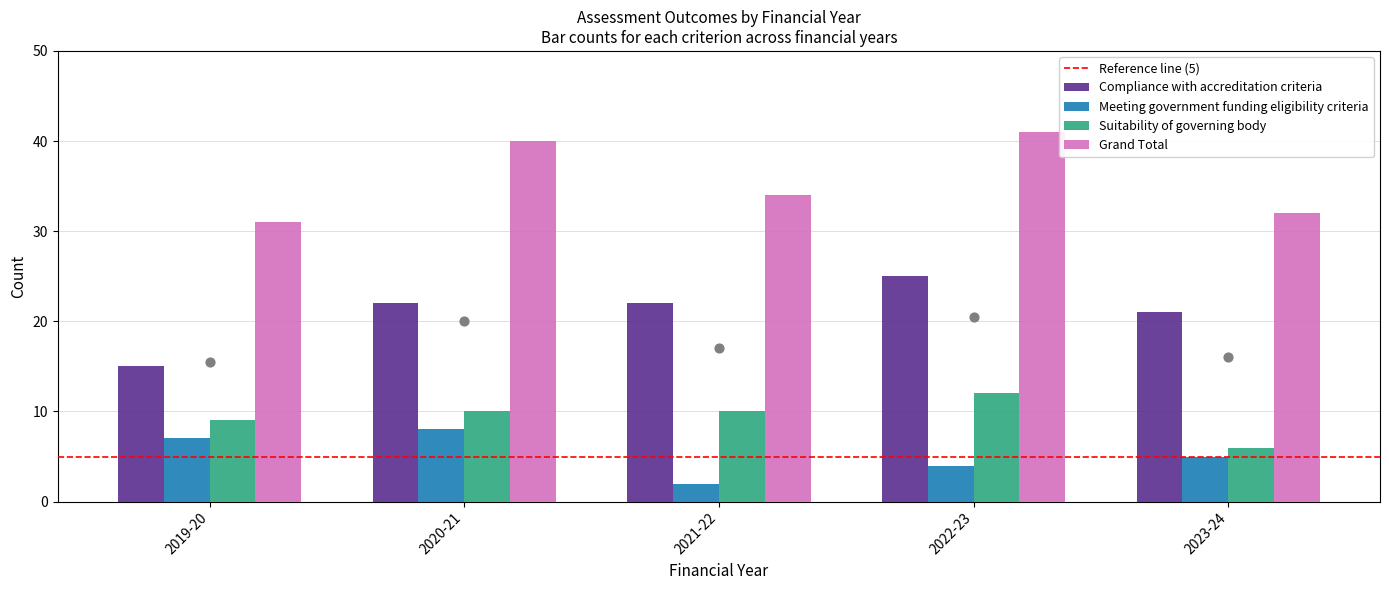

What are all the series names shown in the legend?

Compliance with accreditation criteria, Meeting government funding eligibility criteria, Suitability of governing body, Grand Total